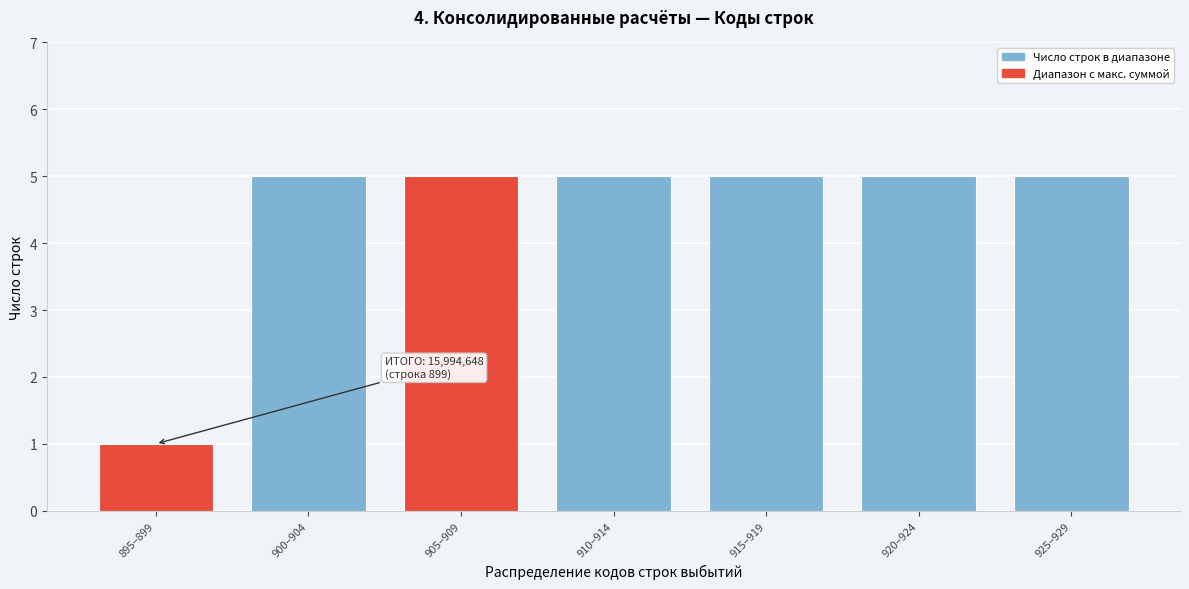

Reading left to right, what are all the values shown in this chart?

1	5	5	5	5	5	5